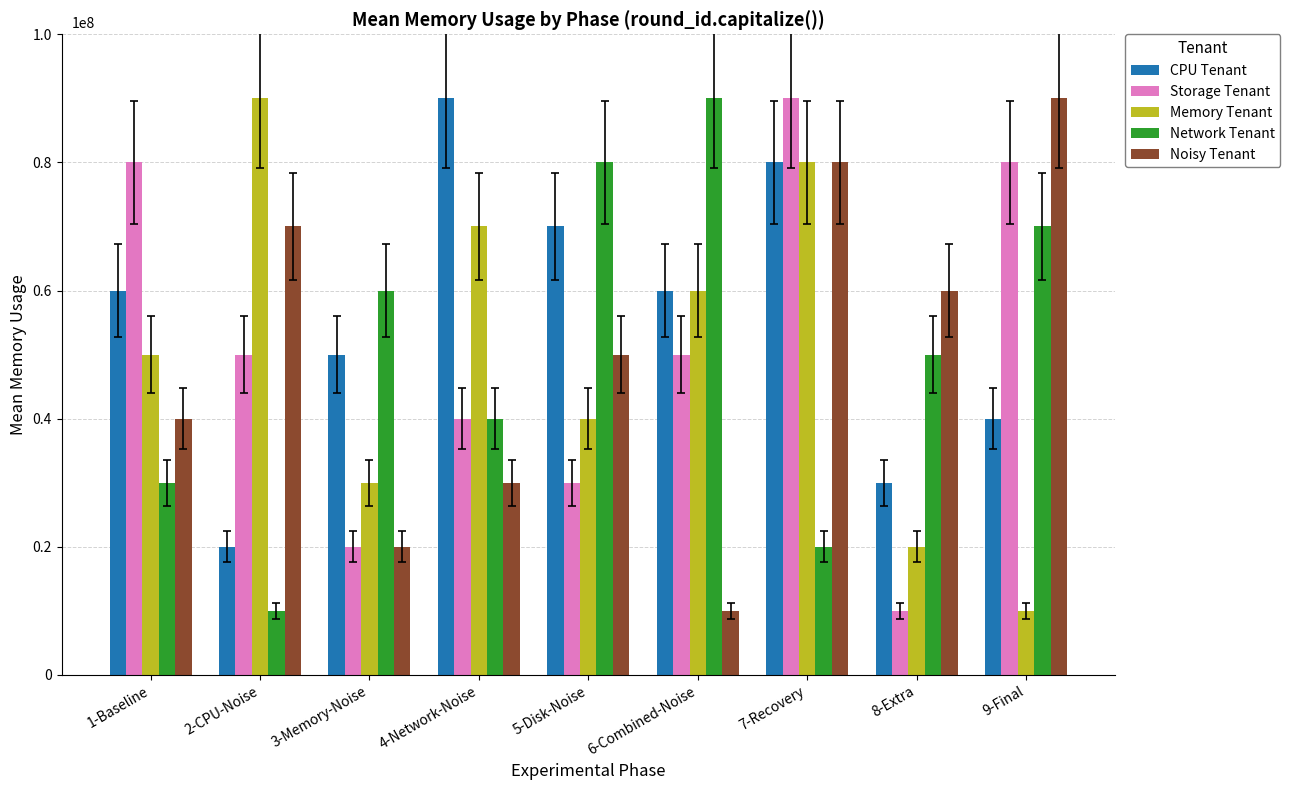

Is the value of Memory Tenant at 1-Baseline greater than the value of CPU Tenant at 1-Baseline?

No